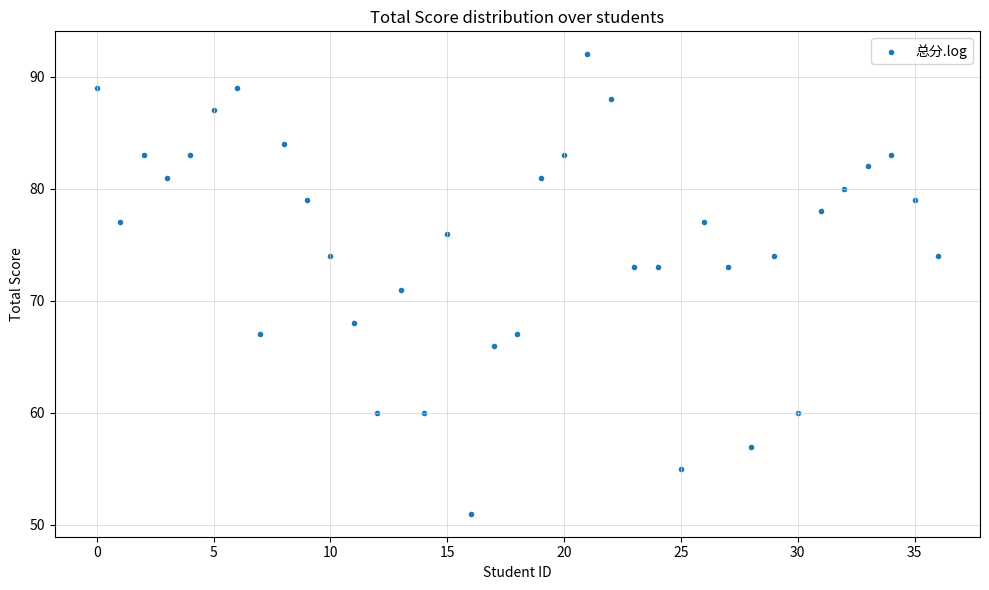

Count the number of points in this scatter plot.

37